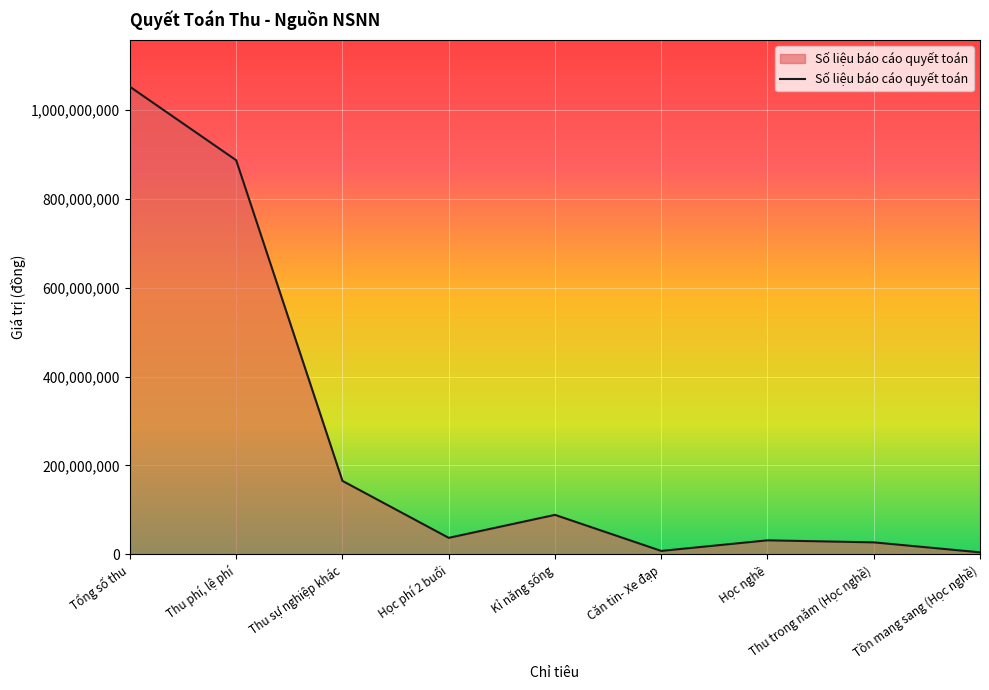

What is the change in value from Tổng số thu to Học nghề?

-1020686566